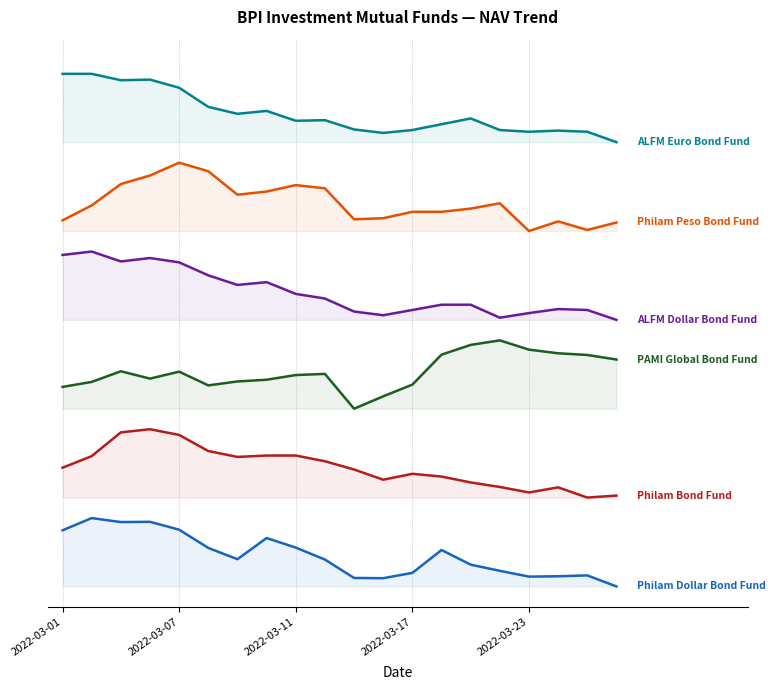

The value of Philam Peso Bond Fund at 2022-03-17 is 6.0. True or false?

True